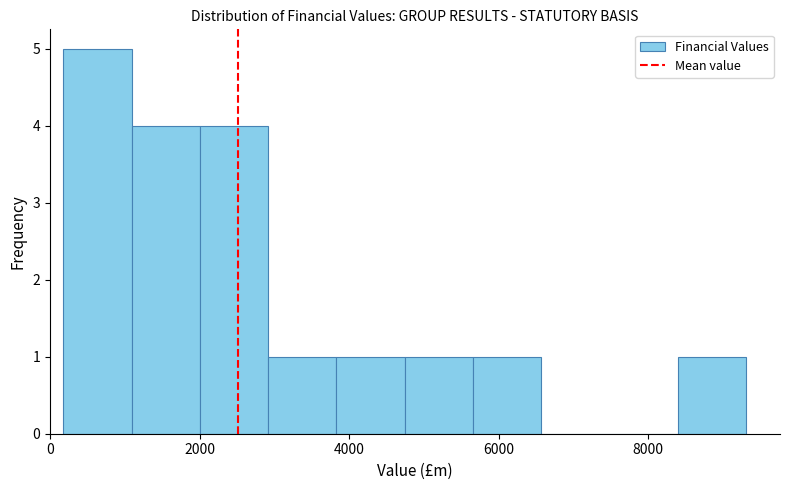

Which range on the x-axis has the tallest bar?

200 to 1000